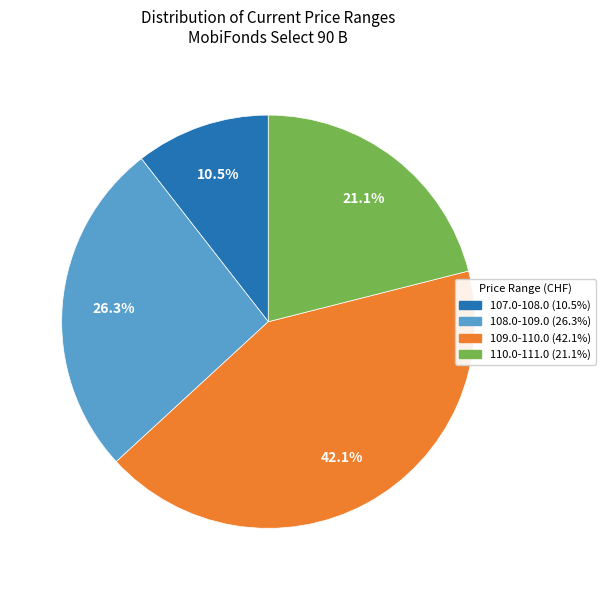

Does any single category account for the majority?

No